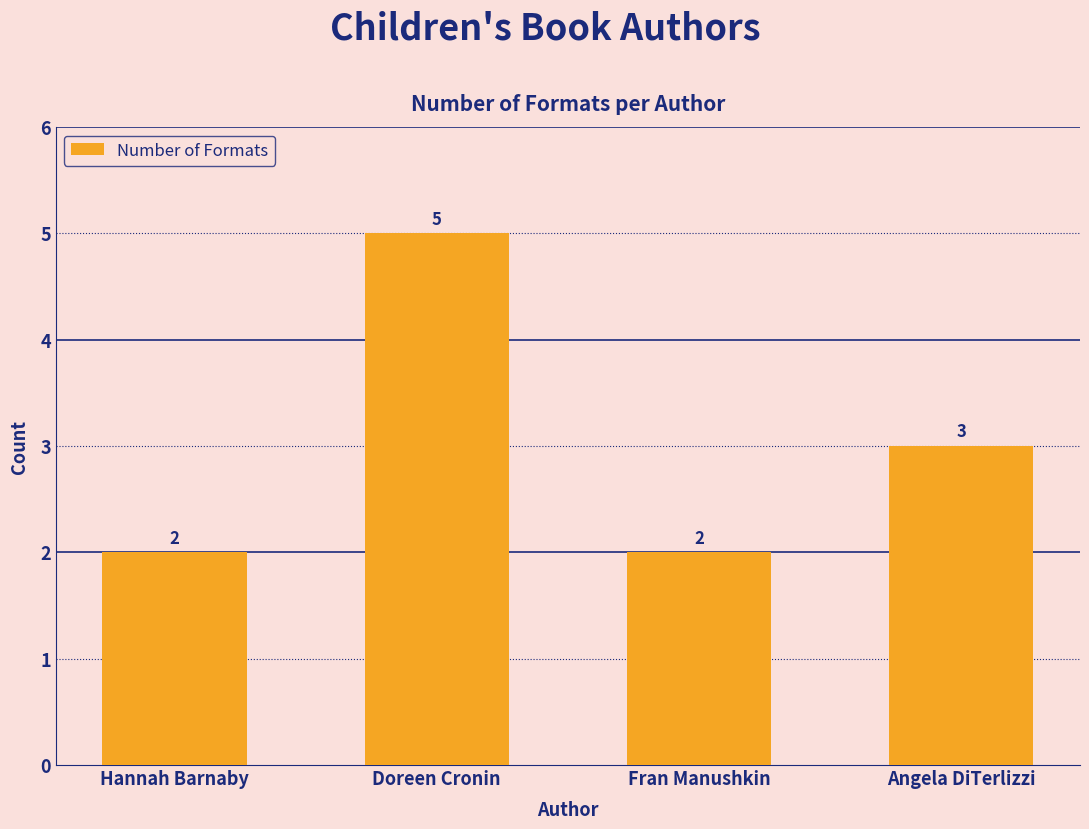

True or false: the data shows 3 at Angela DiTerlizzi.

True